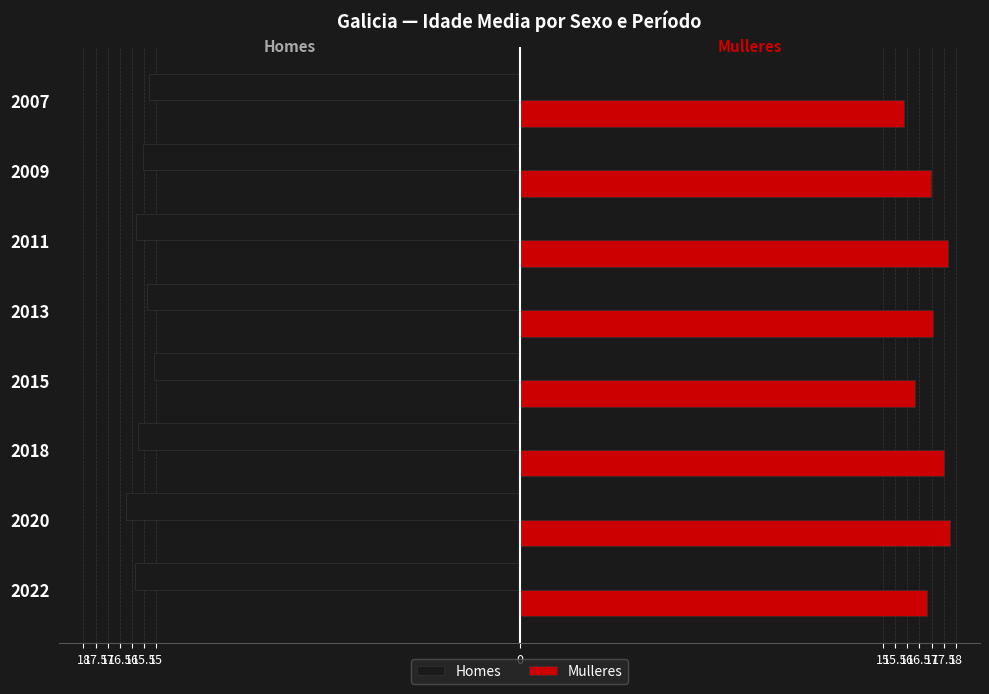

What are all the series names shown in the legend?

Homes, Mulleres